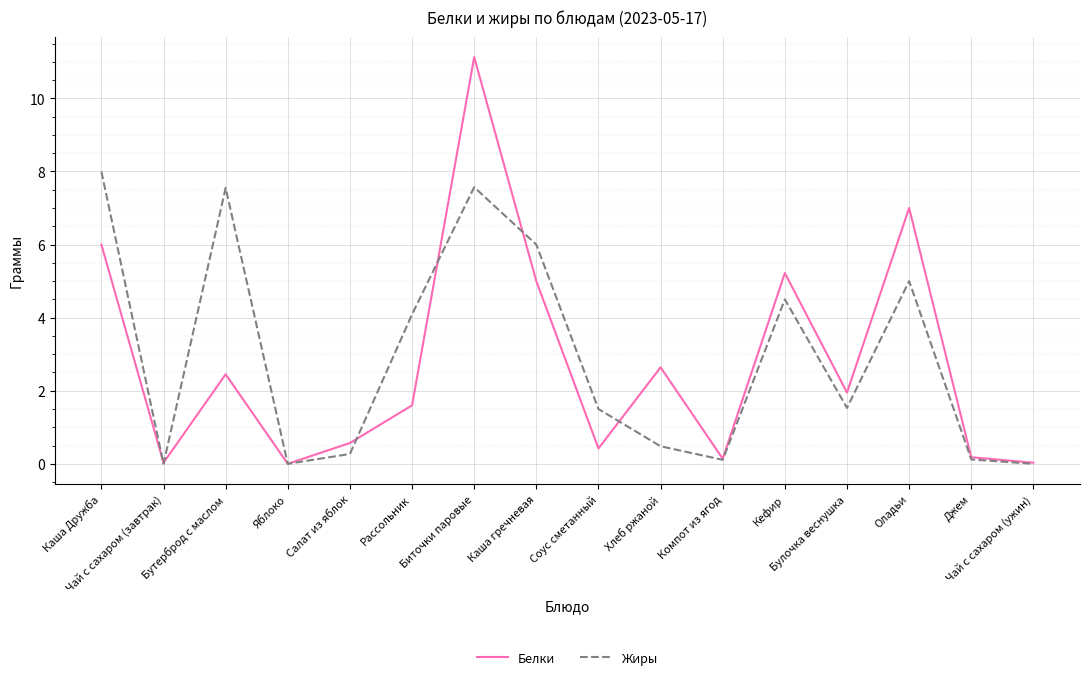

At which category is the sum across all series the highest?

Биточки паровые